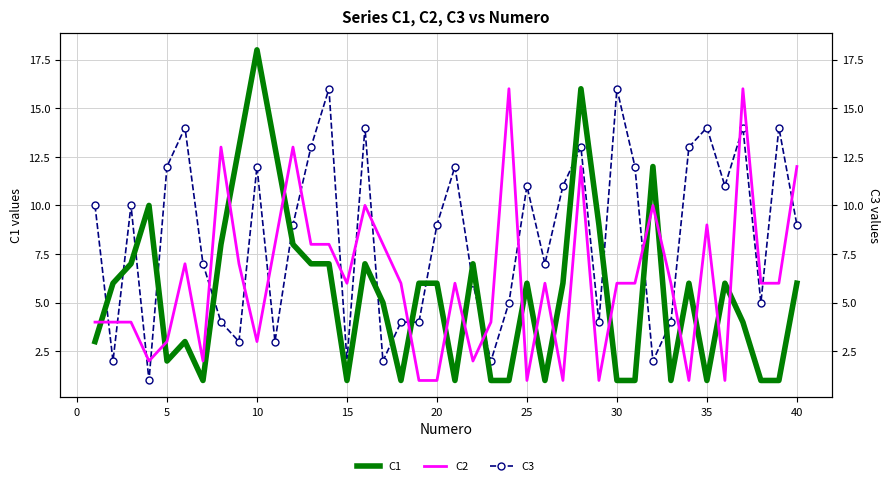

What is the difference between the second highest and second lowest values in the C2 series?

15